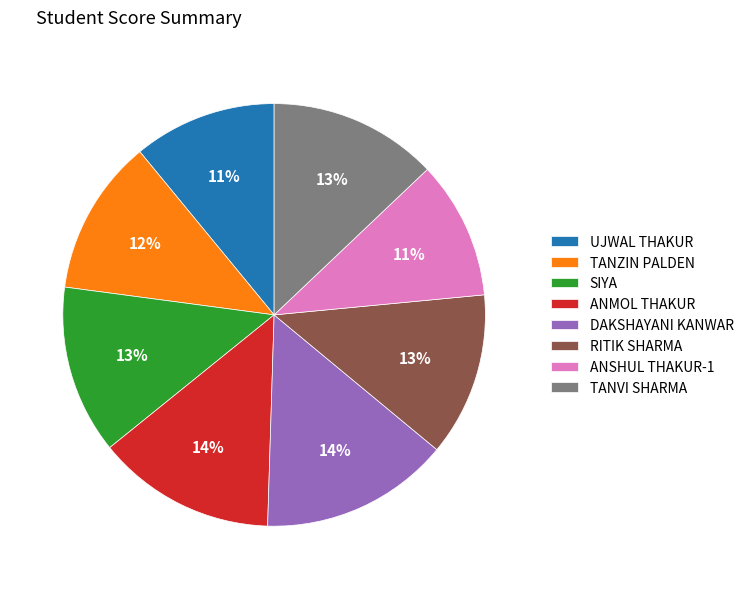

What percentage is the DAKSHAYANI KANWAR slice, to the nearest percent?

14%